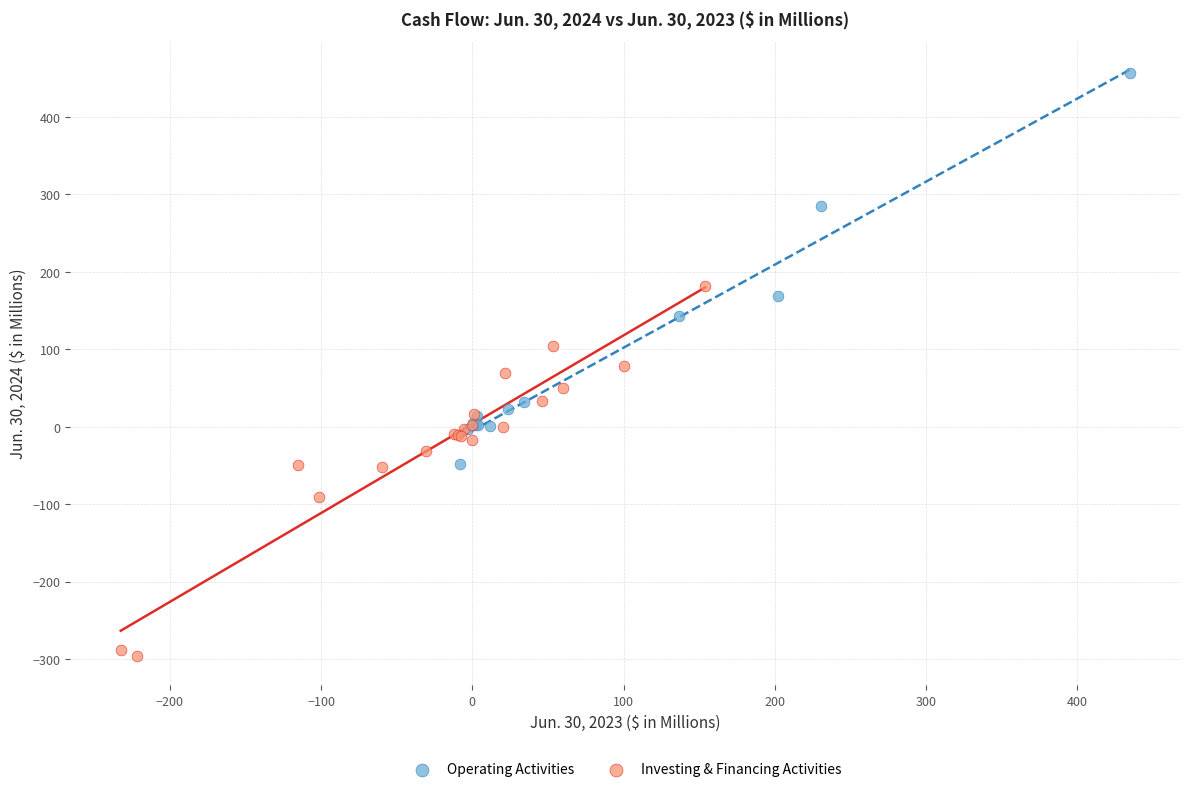

Which series reaches the minimum Y coordinate?

Investing & Financing Activities